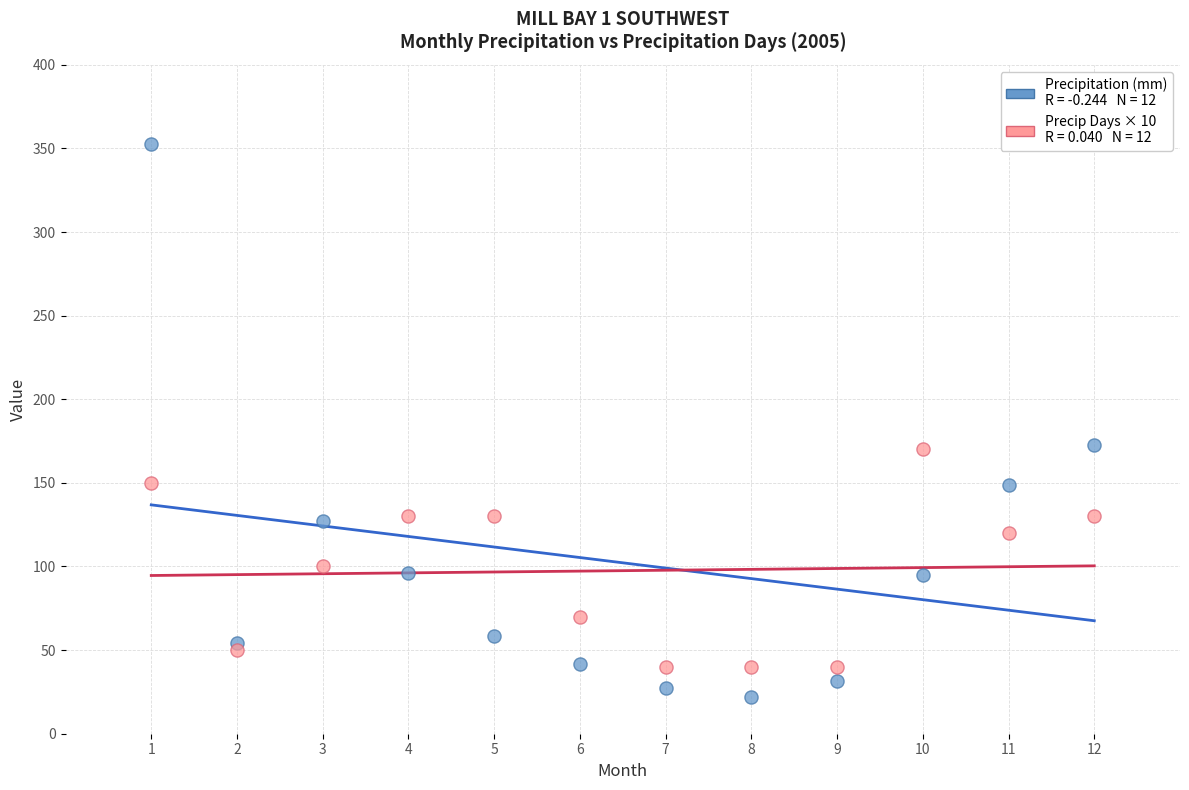

Across all data points, what is the range of X values (max minus min)?

11.0